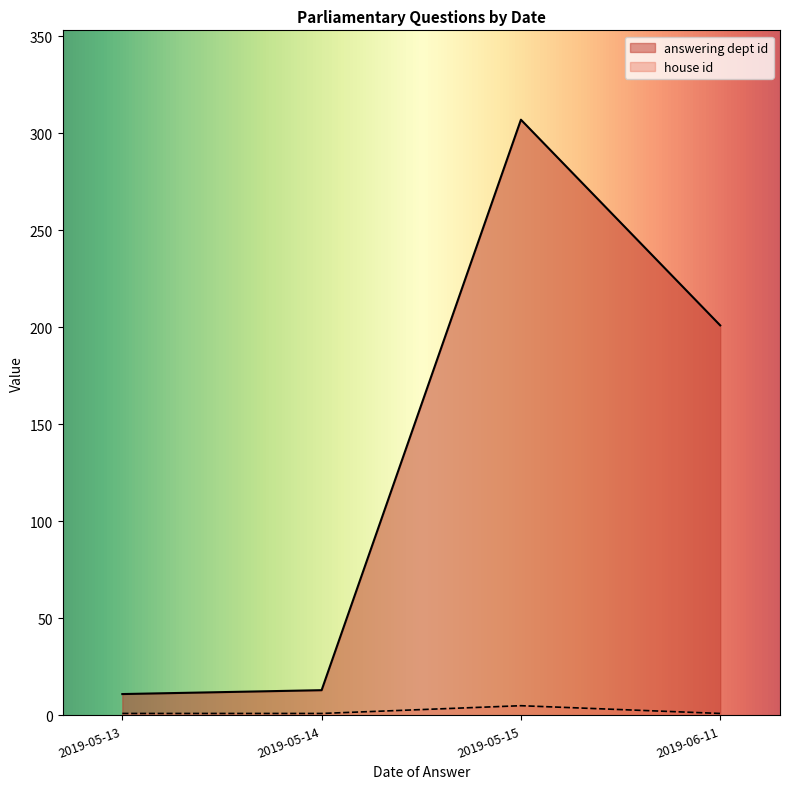

Which has a higher value, 2019-05-15 or 2019-05-13?

2019-05-15